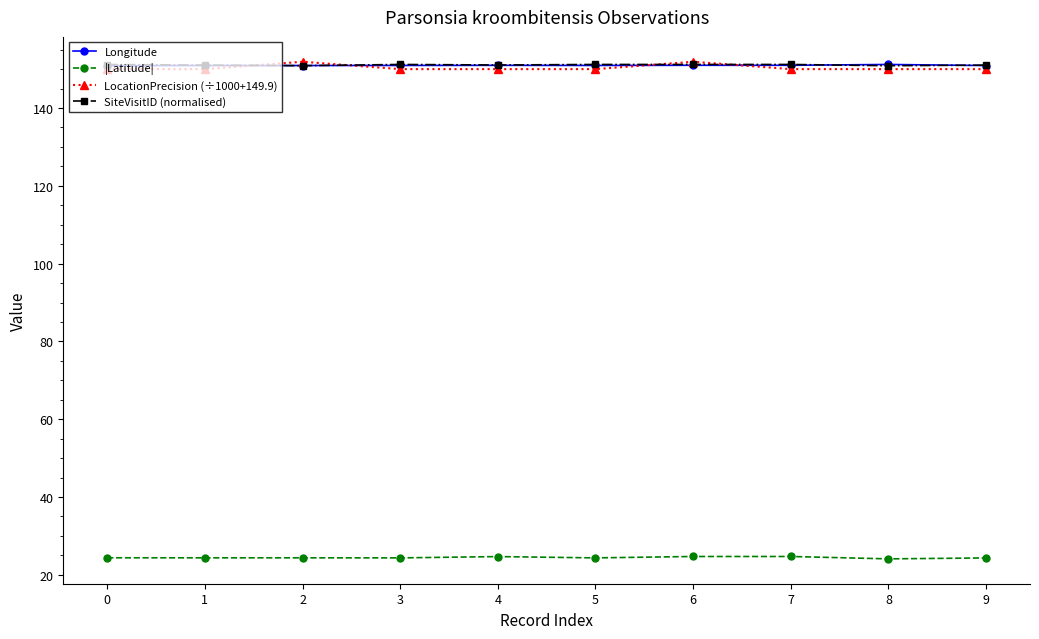

True or false: |Latitude| and SiteVisitID (normalised) cross at least once.

False